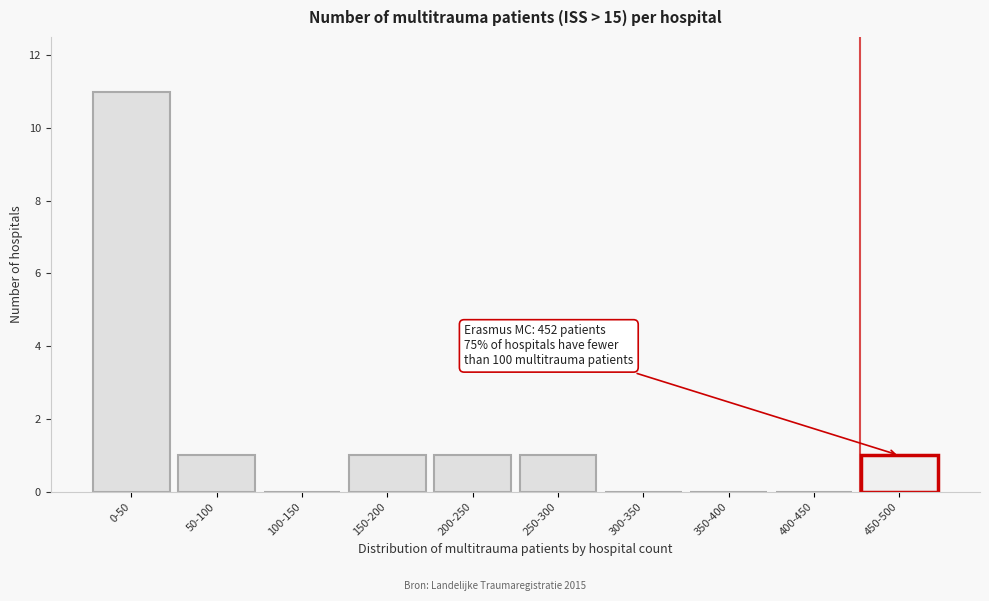

Reading left to right, extract all data points from this chart.

0-50=11	50-100=1	100-150=0	150-200=1	200-250=1	250-300=1	300-350=0	350-400=0	400-450=0	450-500=1